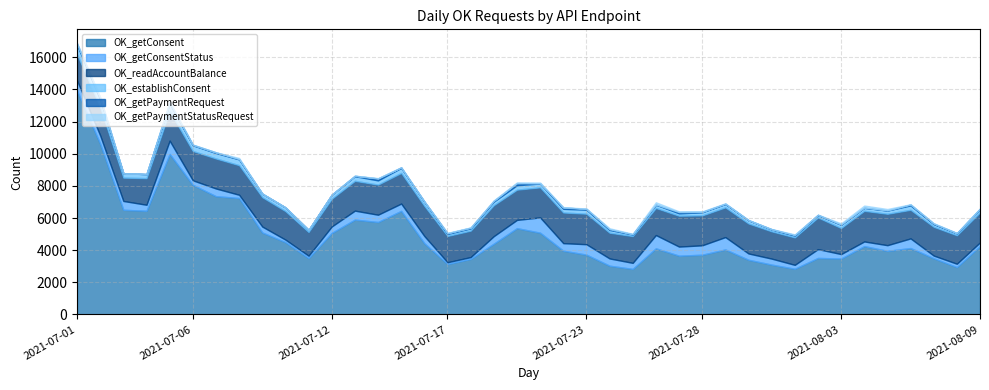

What is the average value of the OK_readAccountBalance series?

1785